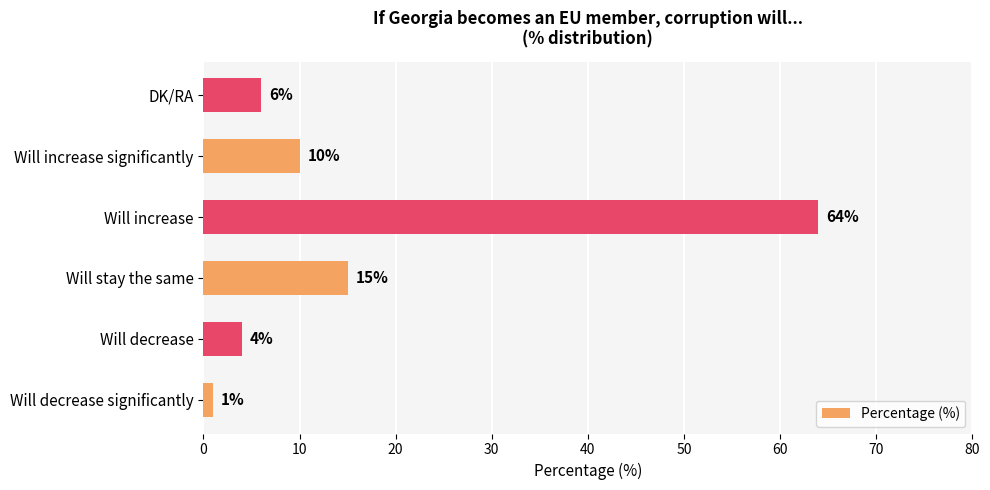

List the labels in order of value, smallest first.

Will decrease significantly, Will decrease, DK/RA, Will increase significantly, Will stay the same, Will increase